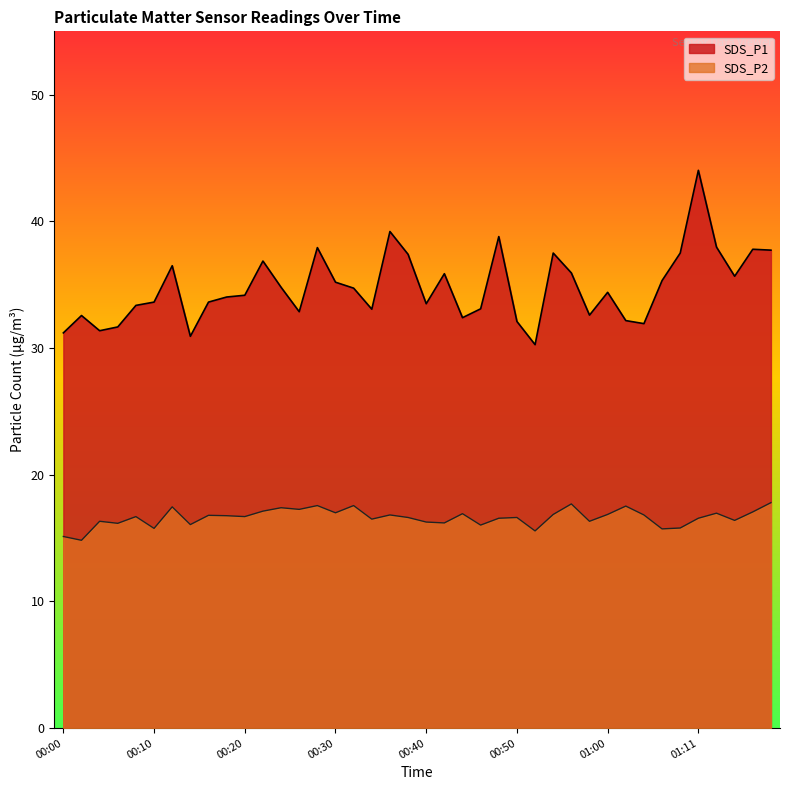

List the labels in order of SDS_P1 value, largest first.

01:11, 00:36, 00:48, 01:13, 00:28, 01:17, 01:19, 00:54, 01:09, 00:38, 00:22, 00:12, 00:56, 00:42, 01:15, 01:07, 00:30, 00:24, 00:32, 01:00, 00:20, 00:18, 00:10, 00:16, 00:40, 00:08, 00:46, 00:34, 00:26, 00:58, 00:02, 00:44, 01:02, 00:50, 01:05, 00:06, 00:04, 00:00, 00:14, 00:52